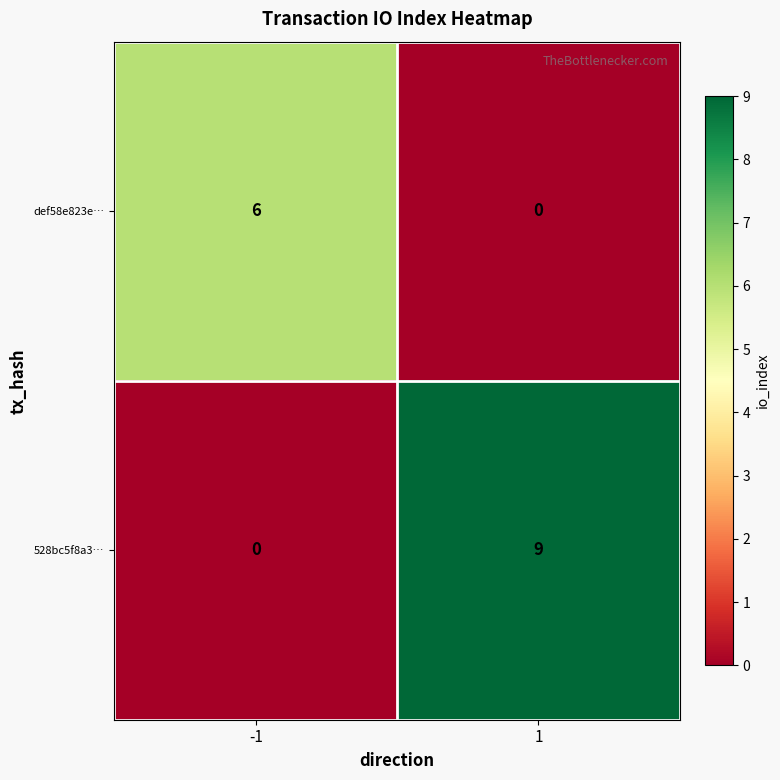

How many values in 528bc5f8a3… are above zero?

1